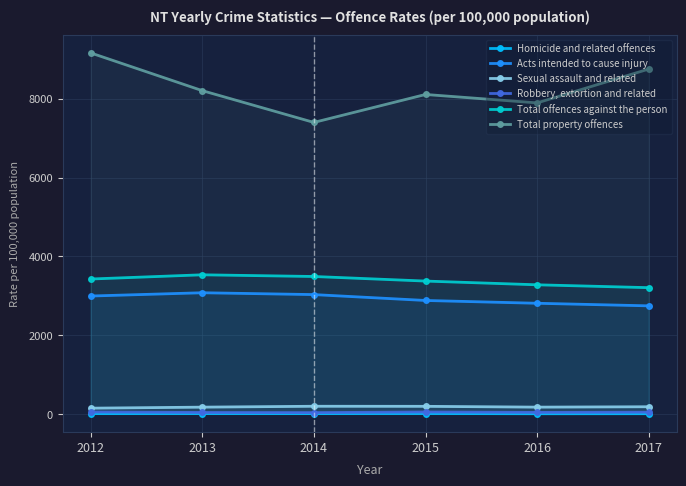

Is the value of Acts intended to cause injury at 2013 greater than the value of Homicide and related offences at 2016?

Yes